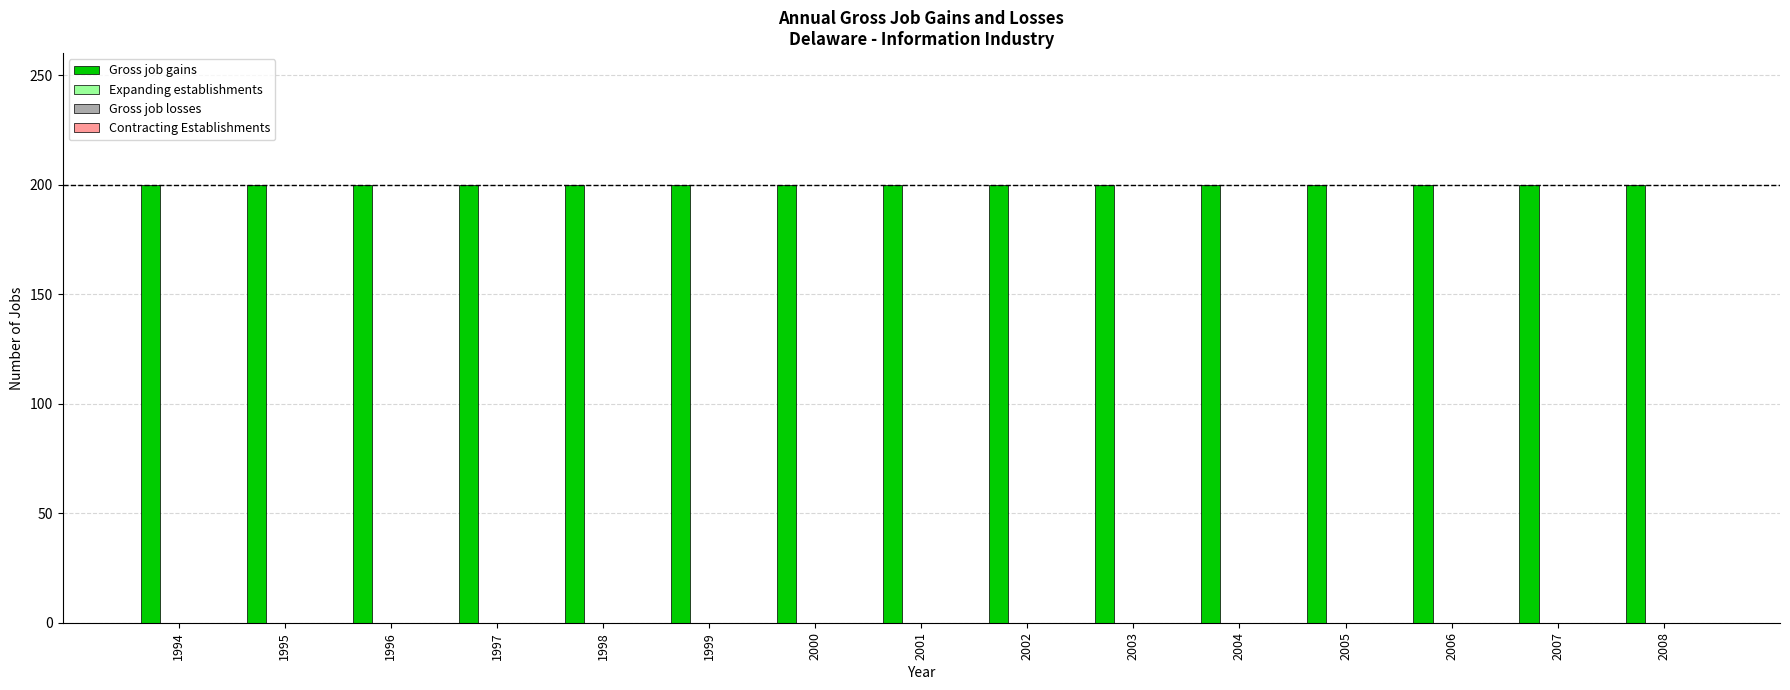

Reading right to left, list all the values displayed in this chart.

Gross job gains: 2008=200	2007=200	2006=200	2005=200	2004=200	2003=200	2002=200	2001=200	2000=200	1999=200	1998=200	1997=200	1996=200	1995=200	1994=200
Expanding establishments: 2008=0	2007=0	2006=0	2005=0	2004=0	2003=0	2002=0	2001=0	2000=0	1999=0	1998=0	1997=0	1996=0	1995=0	1994=0
Gross job losses: 2008=0	2007=0	2006=0	2005=0	2004=0	2003=0	2002=0	2001=0	2000=0	1999=0	1998=0	1997=0	1996=0	1995=0	1994=0
Contracting Establishments: 2008=0	2007=0	2006=0	2005=0	2004=0	2003=0	2002=0	2001=0	2000=0	1999=0	1998=0	1997=0	1996=0	1995=0	1994=0